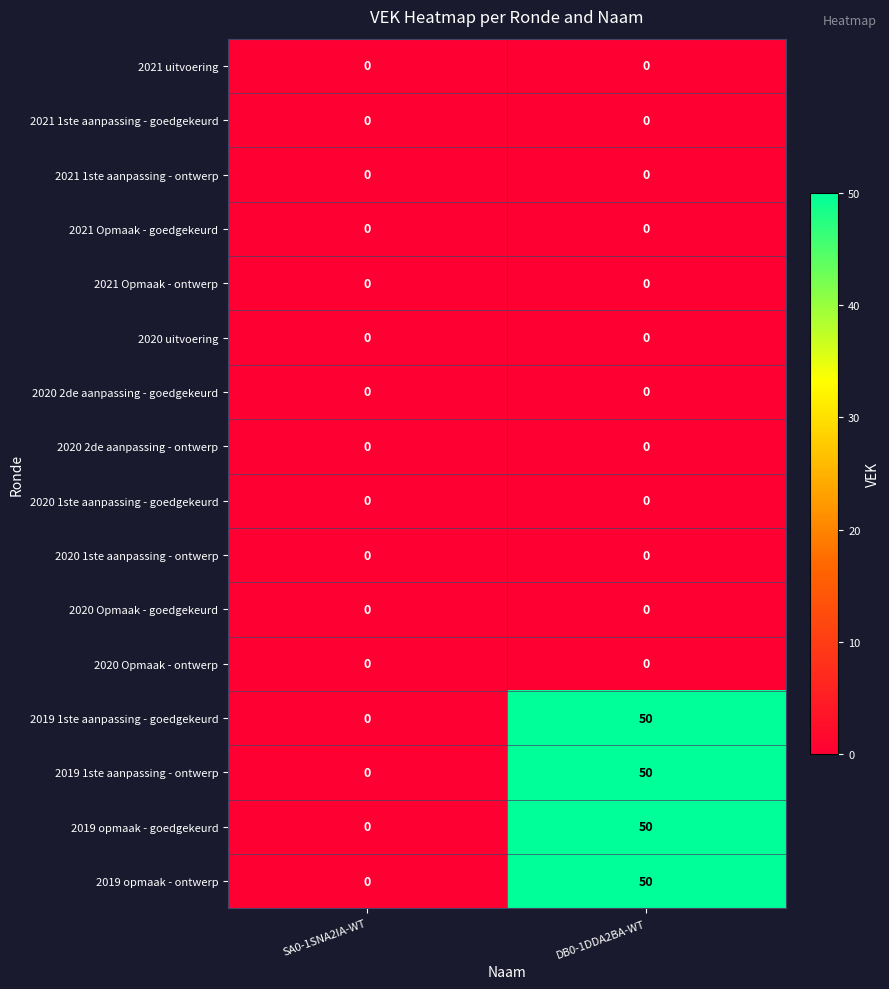

The 2019 opmaak - ontwerp series shows 20 at SA0-1SNA2IA-WT. True or false?

False